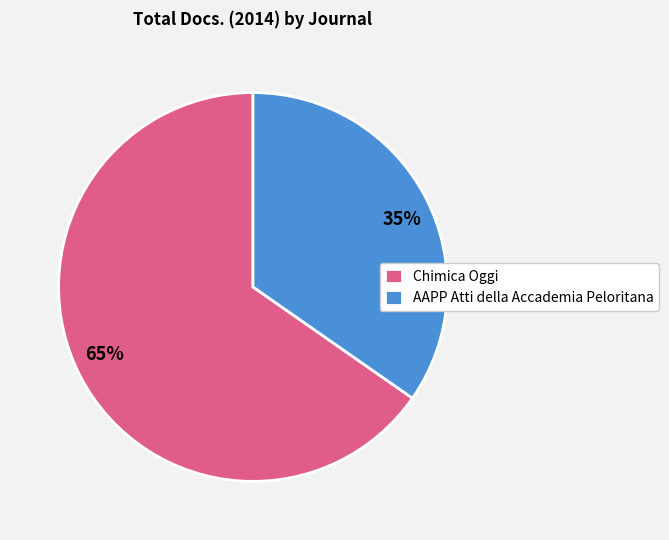

Is the sum of Chimica Oggi and AAPP Atti della Accademia Peloritana greater than half?

Yes